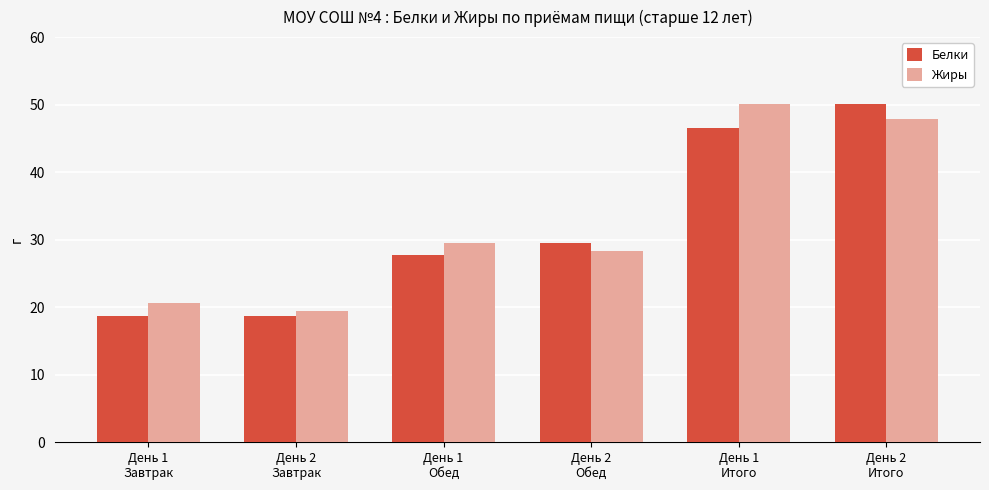

The value of Белки at День 1
Итого is 21.2. True or false?

False